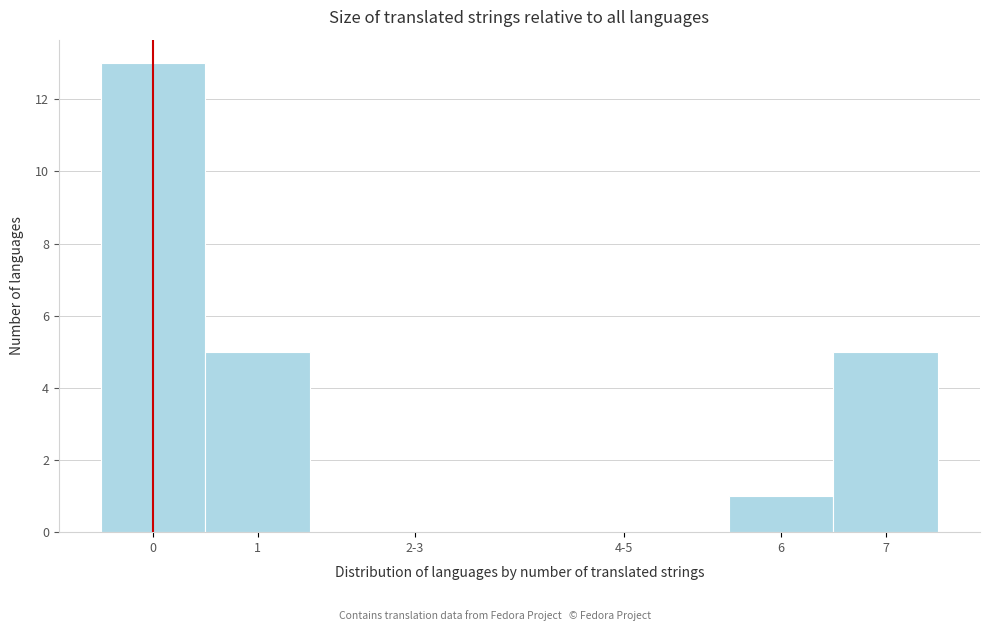

Reading left to right, what are all the values shown in this chart?

0=13	1=5	2-3=0	4-5=0	6=1	7=5